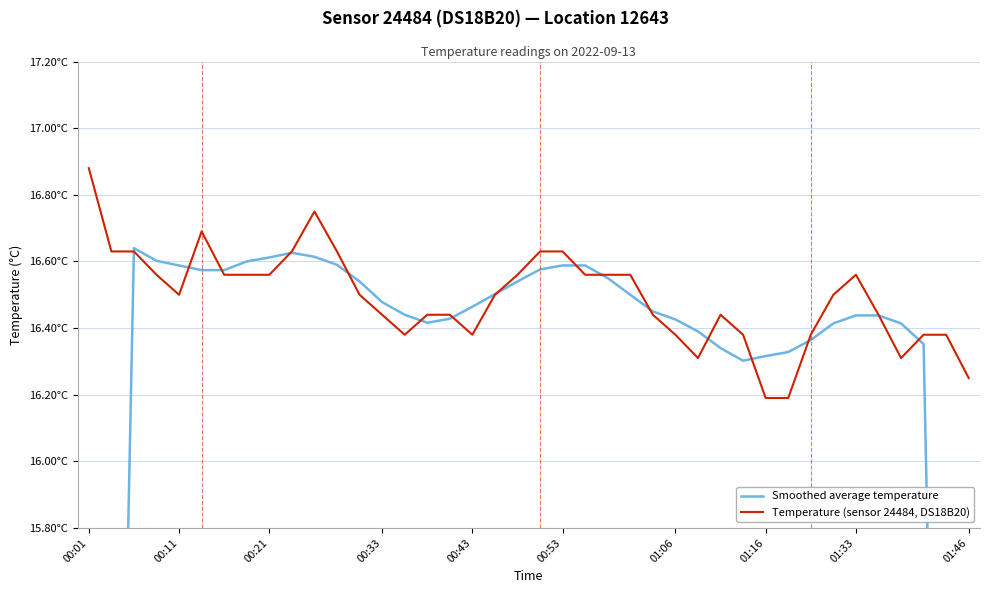

How many interior local valleys does the Temperature (sensor 24484, DS18B20) series have?

5